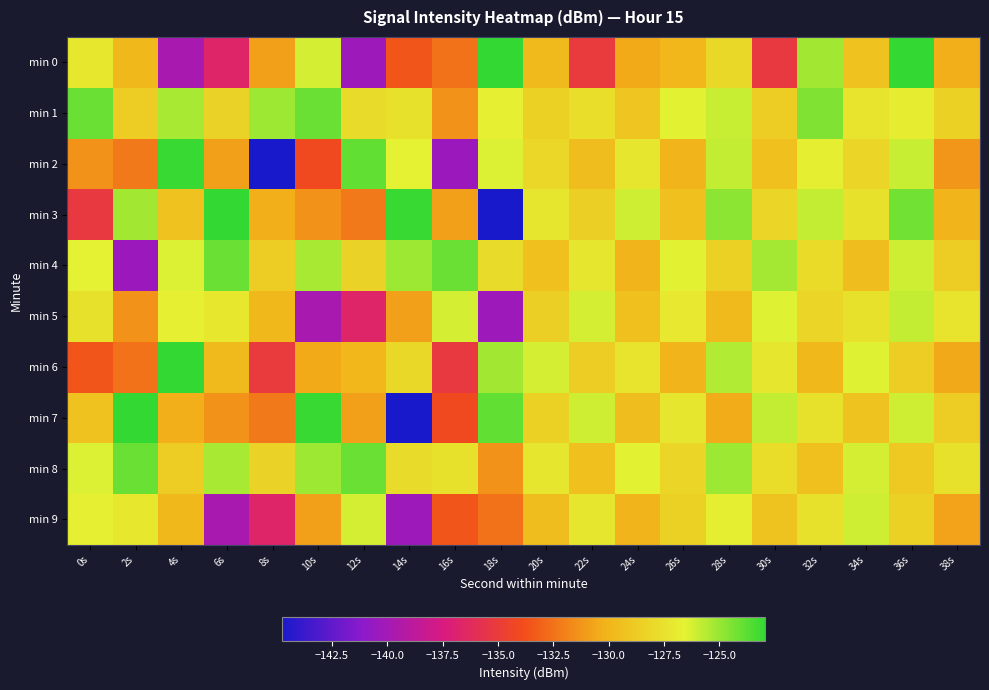

At which category is the sum across all series the highest?

36s